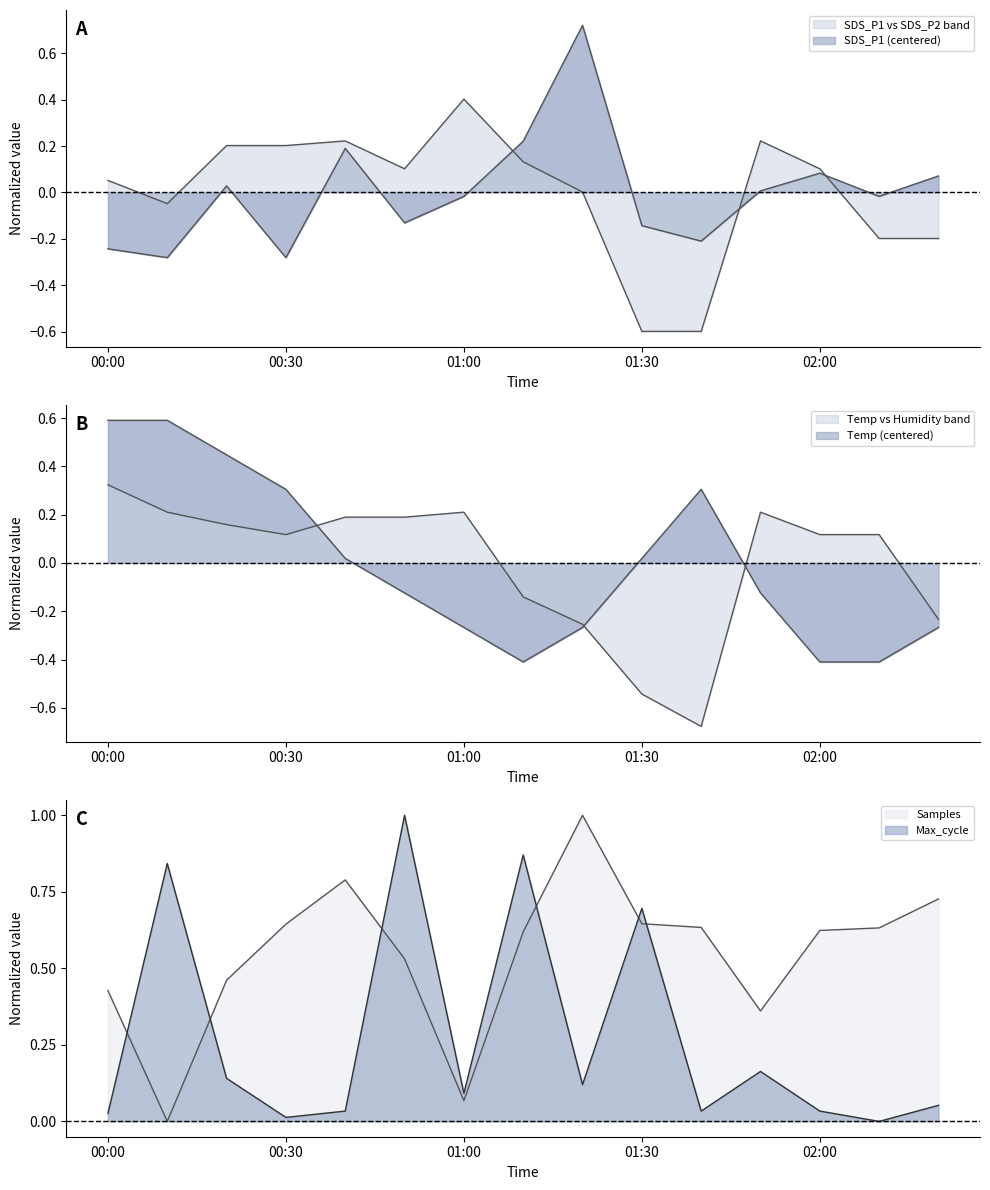

Rank the categories by SDS_P1 value from highest to lowest.

2021/05/10 01:20, 2021/05/10 01:10, 2021/05/10 00:40, 2021/05/10 02:00, 2021/05/10 02:20, 2021/05/10 00:20, 2021/05/10 01:50, 2021/05/10 01:00, 2021/05/10 02:10, 2021/05/10 00:50, 2021/05/10 01:30, 2021/05/10 01:40, 2021/05/10 00:00, 2021/05/10 00:10, 2021/05/10 00:30